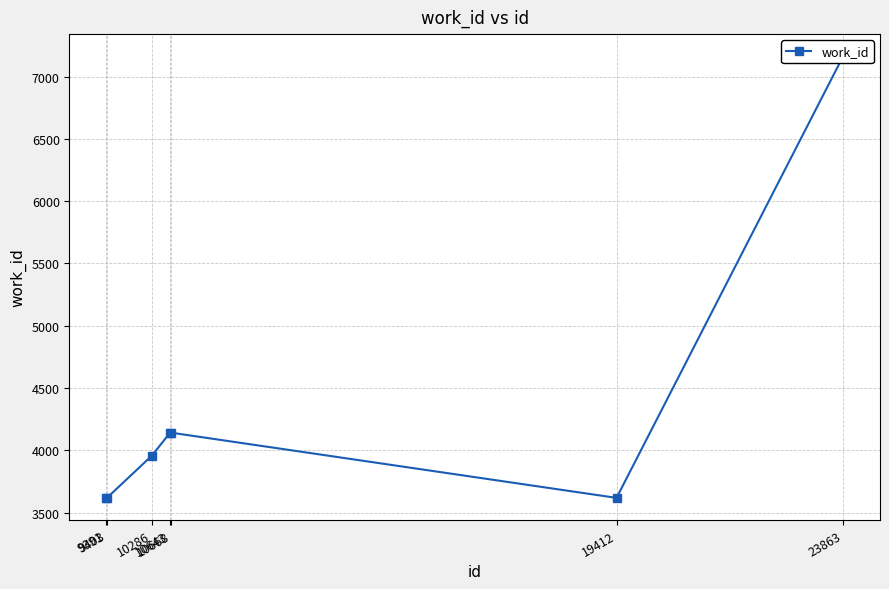

Reading left to right, what are all the values shown in this chart?

3618	3618	3957	4141	4141	3618	7163